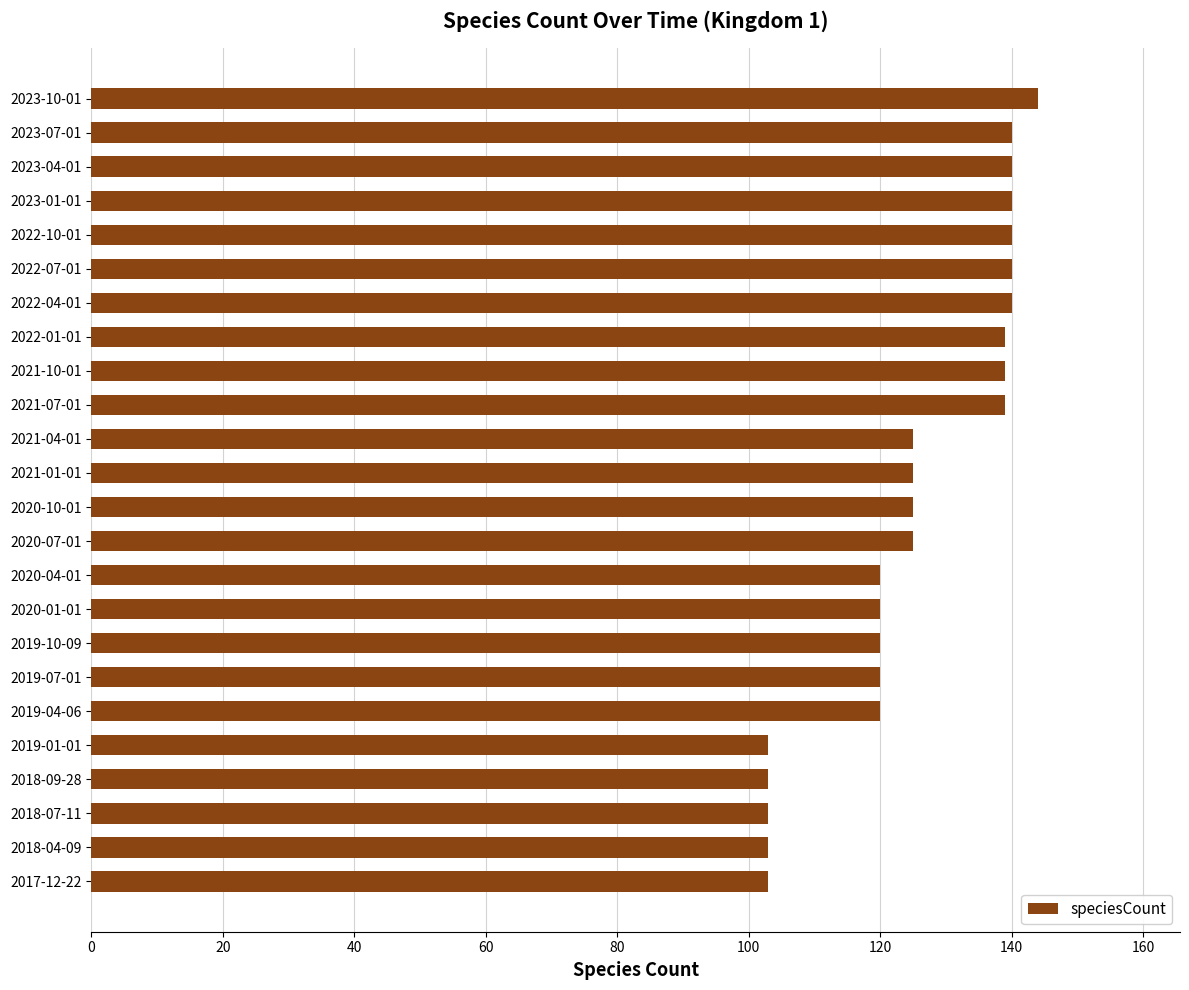

What is the average value?

126